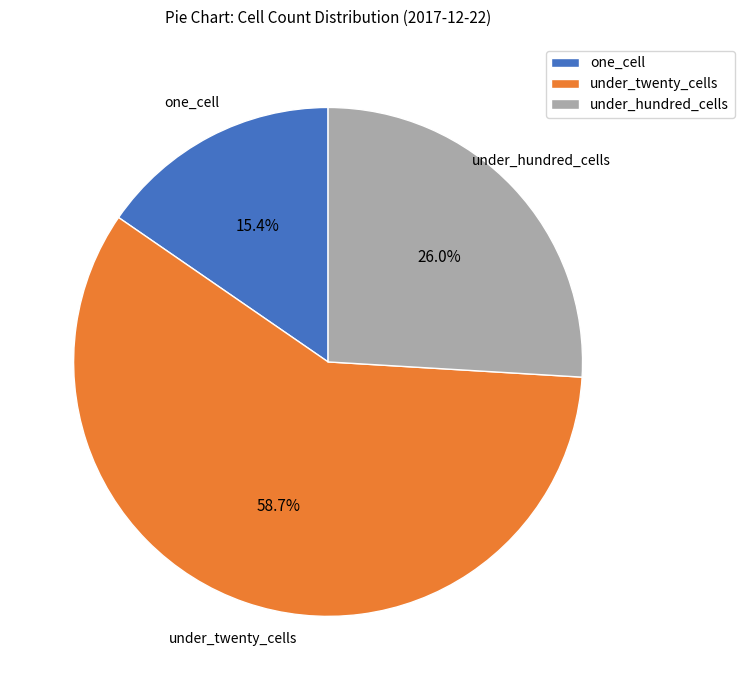

Do one_cell and under_hundred_cells together represent more than half of the pie?

No